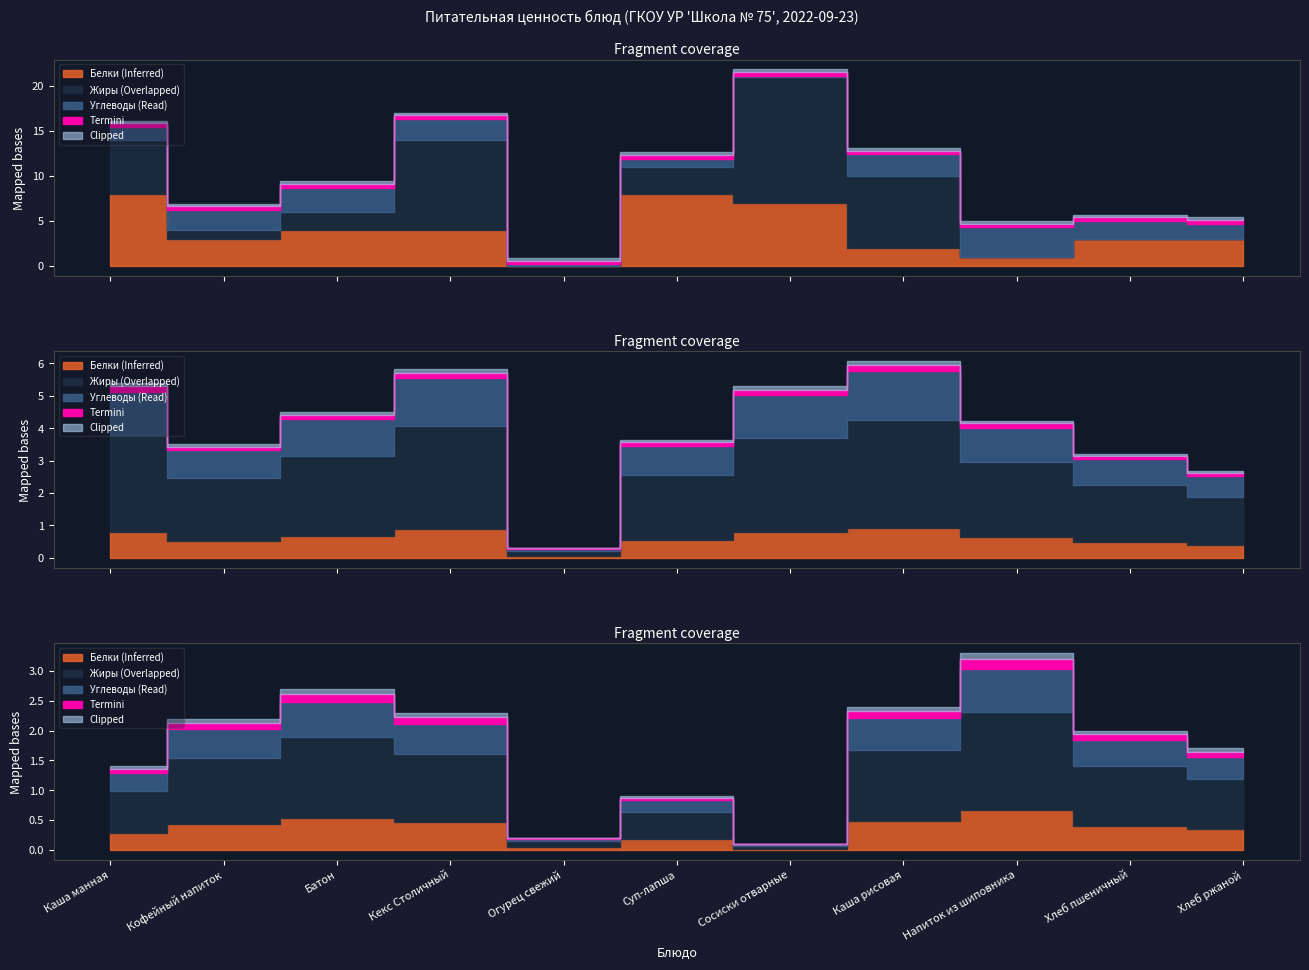

Which category has the lowest value in the Углеводы series?

Сосиски отварные